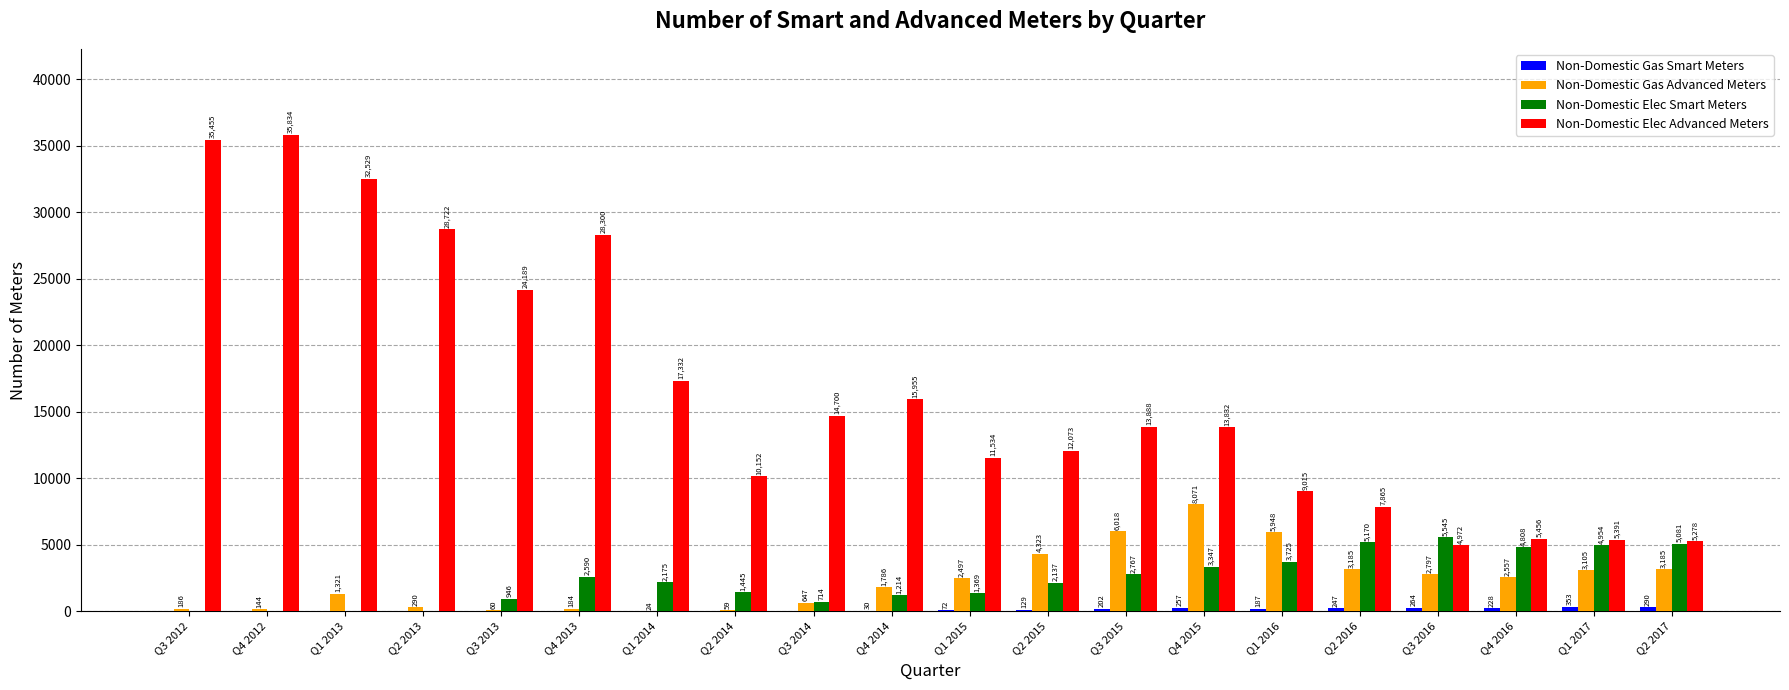

Where is Non-Domestic Gas Advanced Meters nearest to the value 4047?

Q2 2015